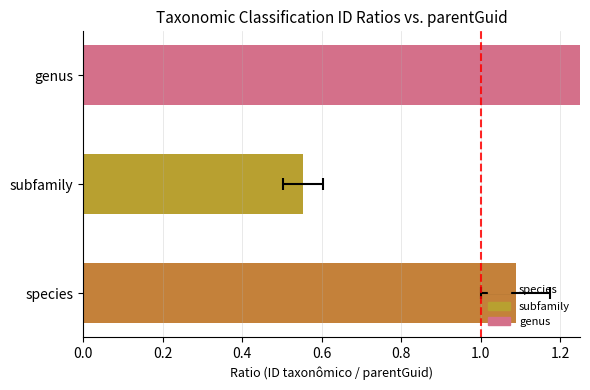

True or false: the data shows 1.1 at species.

True